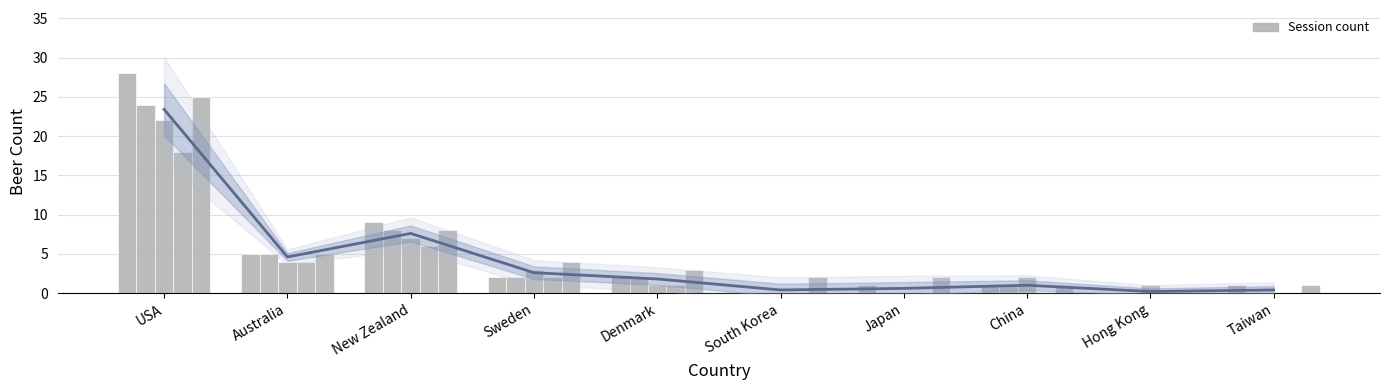

What is the value of the Sess 5 bar at the 6th from the left?

2